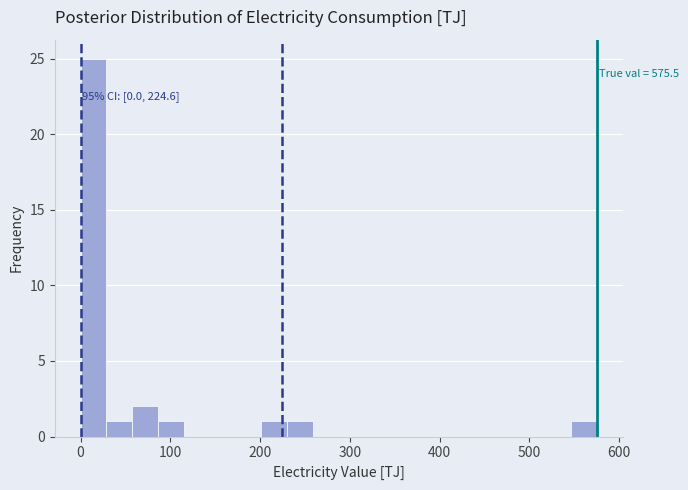

Around what value on the x-axis is the tallest bar? Give the approximate position of its centre, as read against the axis.

10